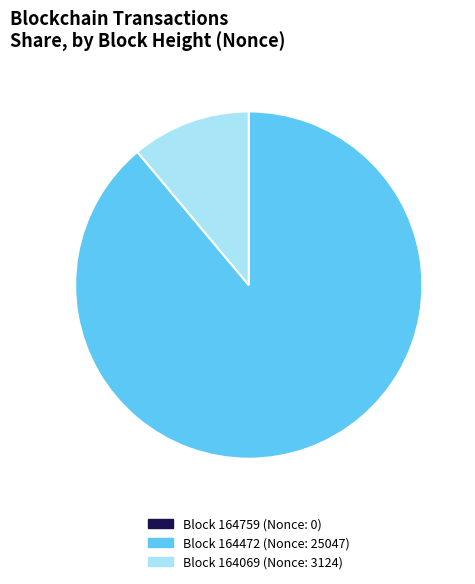

Is there any slice that represents more than half of the pie?

Yes